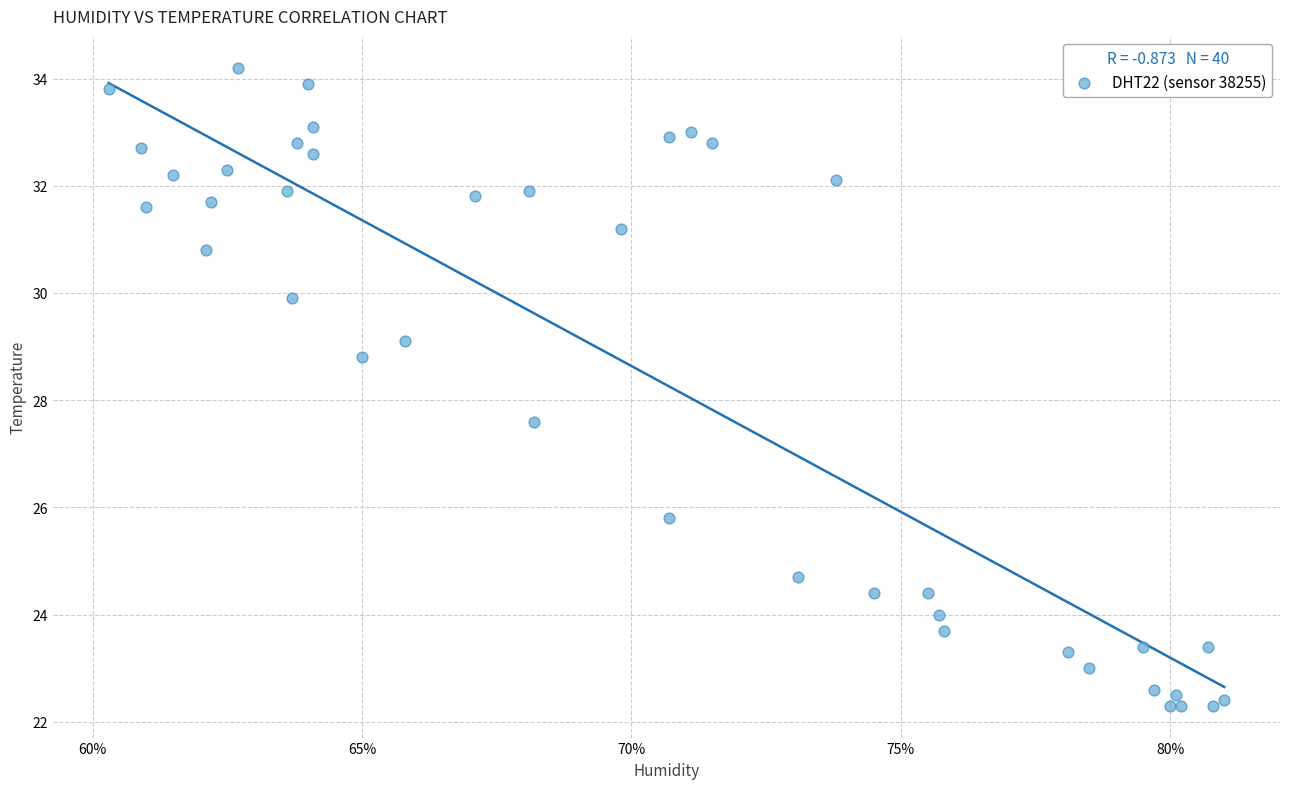

What Y value in the scatter plot is closest to 28?

27.6